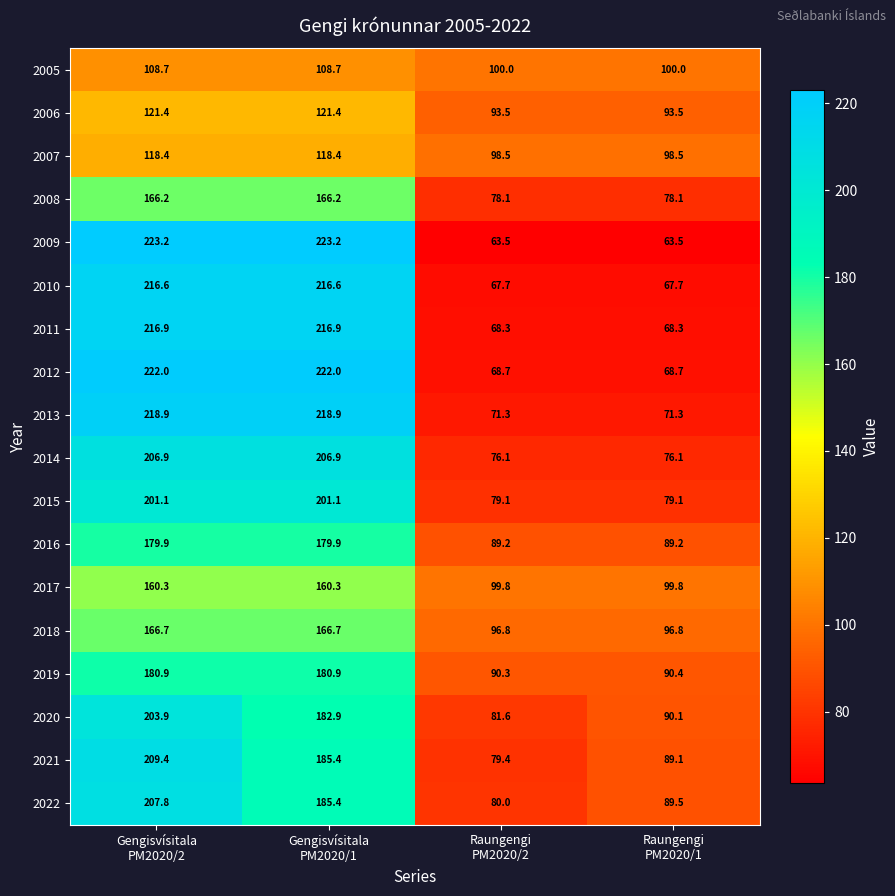

Rank the series by their maximum value, from lowest to highest.

2005, 2007, 2006, 2017, 2008, 2018, 2016, 2019, 2015, 2020, 2014, 2022, 2021, 2010, 2011, 2013, 2012, 2009